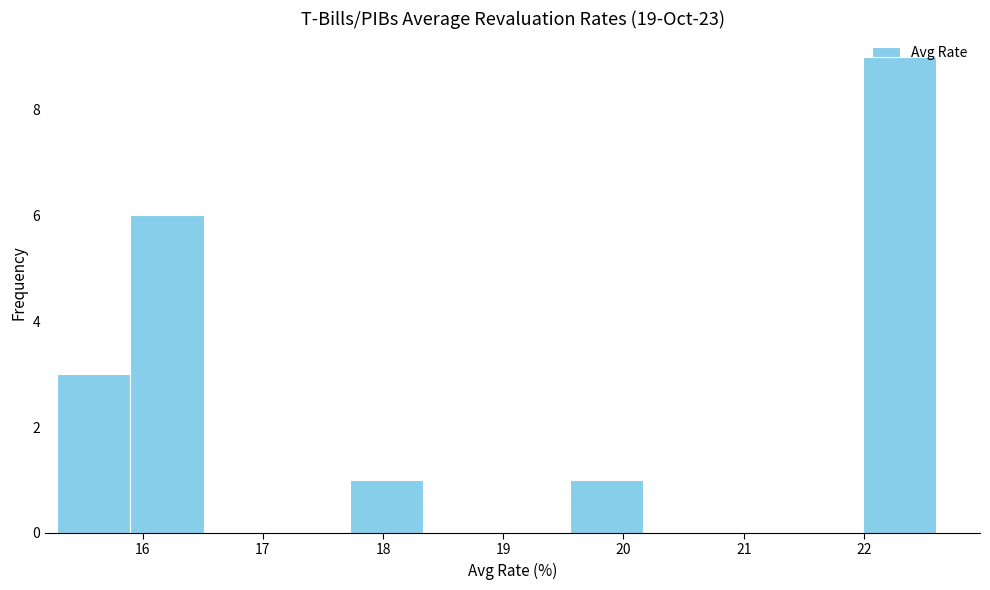

Over which range of the x-axis is the bar tallest?

22.0 to 22.6